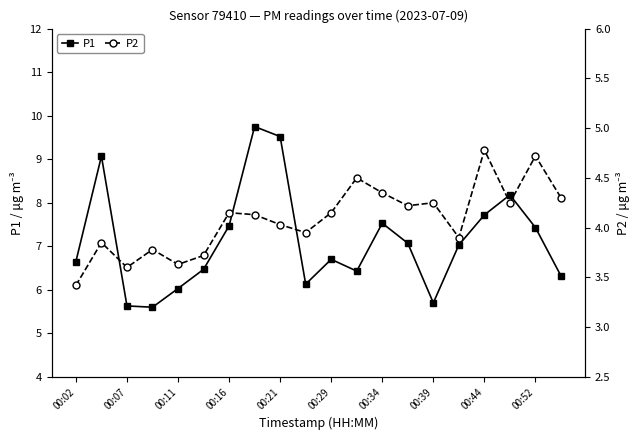

True or false: P1 has more than 2 points higher than both neighbors.

True